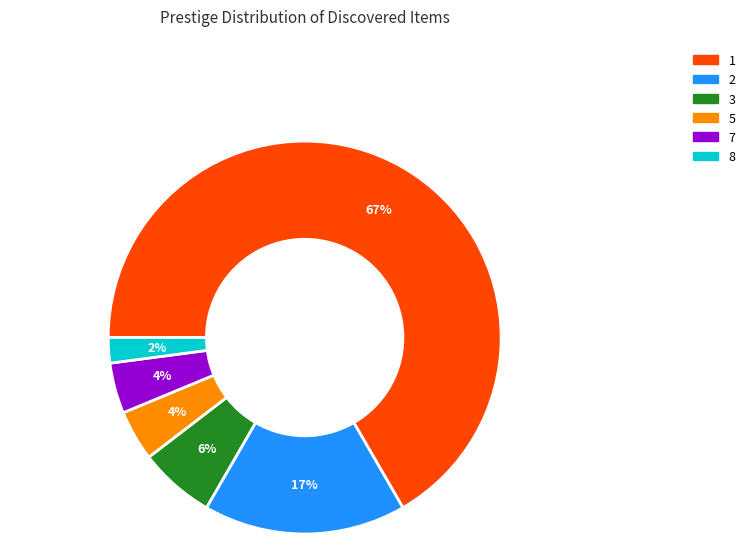

To the nearest percent, what is the difference between the largest and smallest slice percentages?

65%